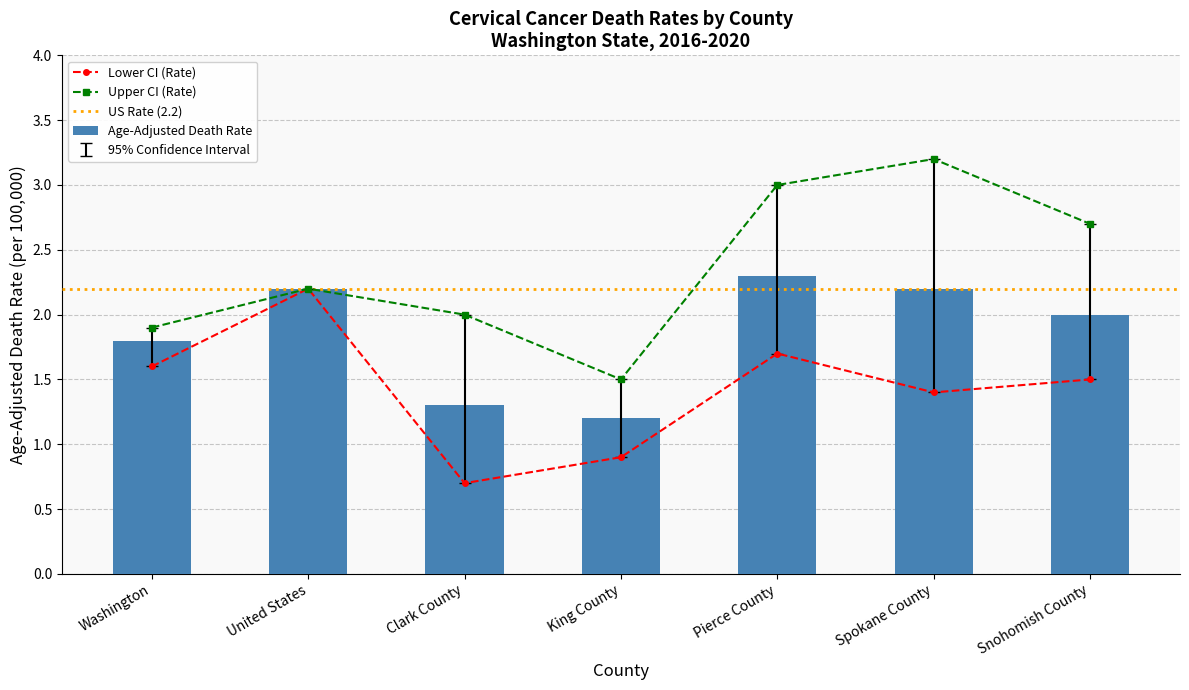

What is the approximate value of Age-Adjusted Death Rate at Clark County?

1.3